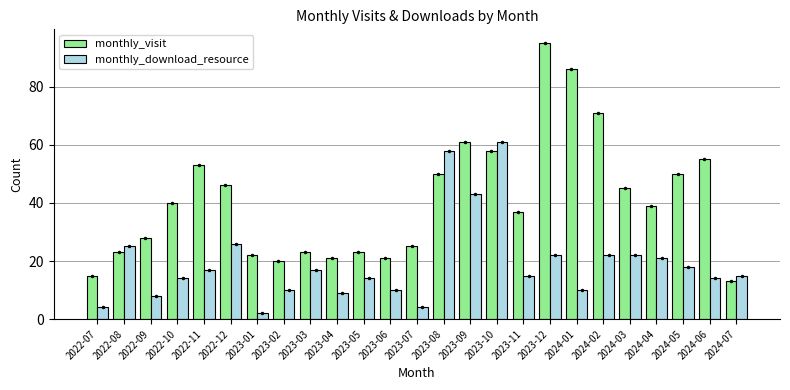

What is the total value across all series at 2023-10?

119